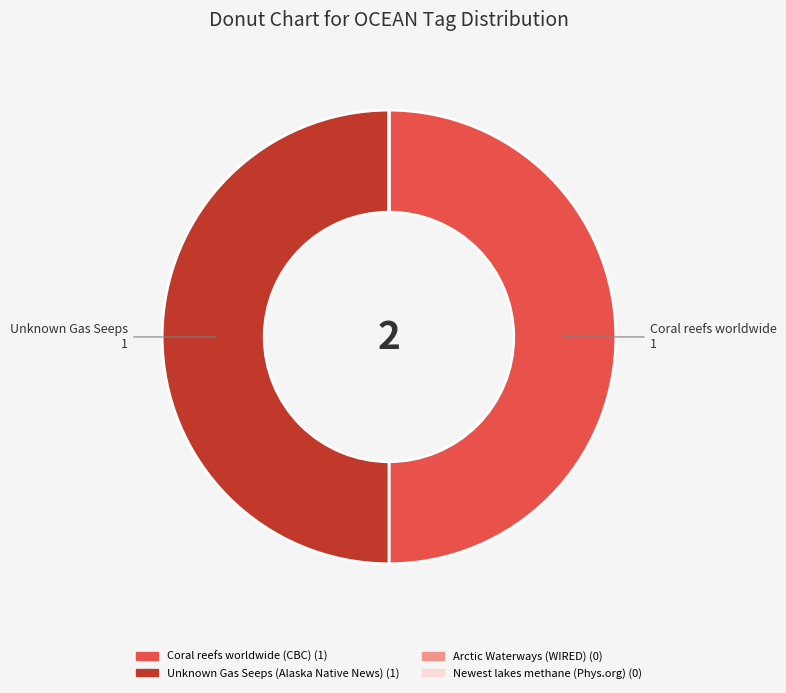

Is it true that Coral reefs worldwide (CBC) is 50% of the pie?

True